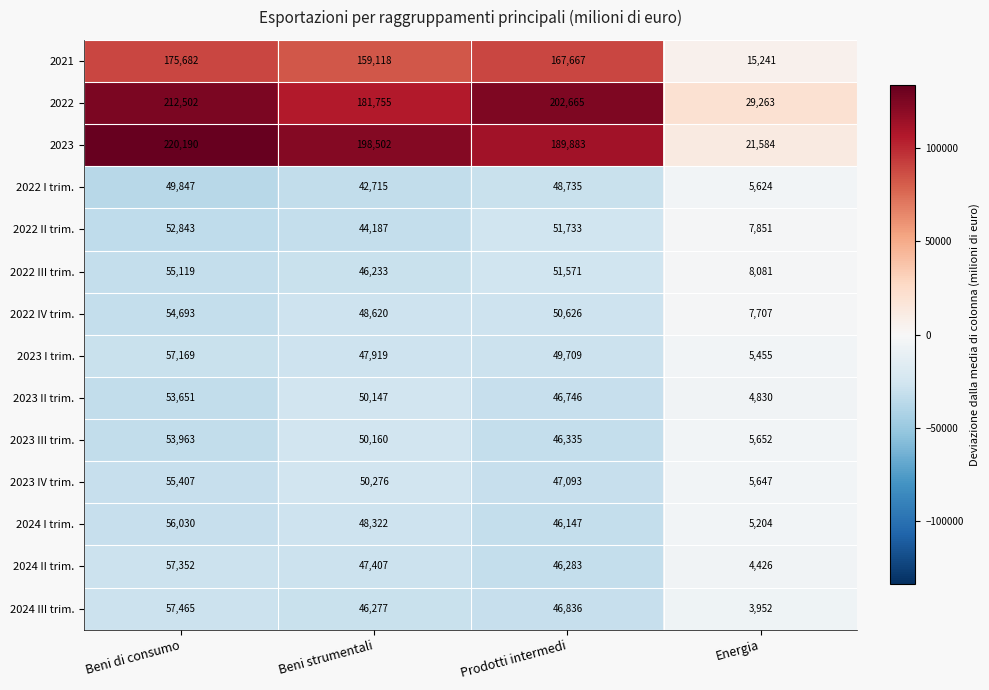

Rank the series by their maximum value, from lowest to highest.

2022 I trim., 2022 II trim., 2023 II trim., 2023 III trim., 2022 IV trim., 2022 III trim., 2023 IV trim., 2024 I trim., 2023 I trim., 2024 II trim., 2024 III trim., 2021, 2022, 2023